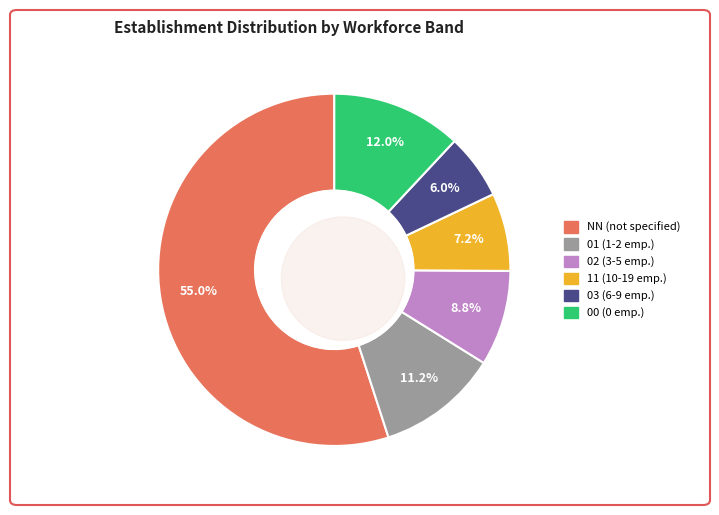

To the nearest percent, what is the difference between the 02 and 01 slice percentages?

2%